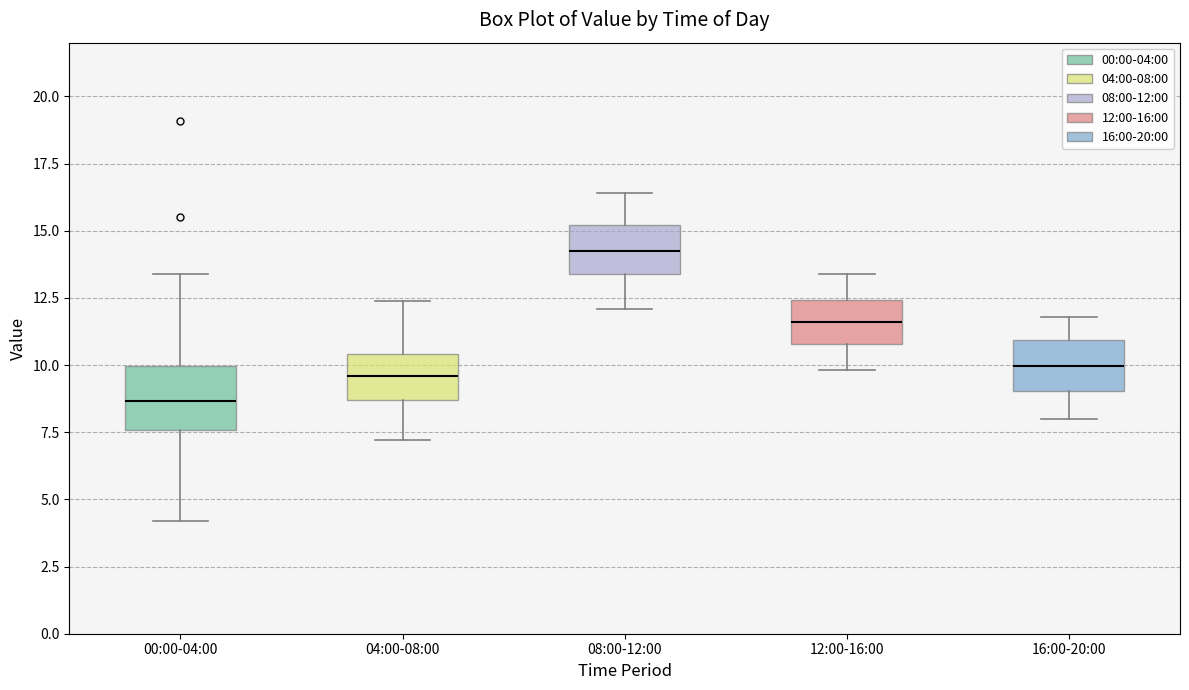

Reading left to right, transcribe this box plot: for each box, give where its median line is, the range the box spans, and where its two whiskers end, as read against the y-axis. The values are not printed on the chart, so give them approximately, as read against the axis.

00:00-04:00: median 8.5, box 7.5 to 10.0, whiskers 4.0 to 13.5
04:00-08:00: median 9.5, box 8.5 to 10.5, whiskers 7.0 to 12.5
08:00-12:00: median 14.5, box 13.5 to 15.0, whiskers 12.0 to 16.5
12:00-16:00: median 11.5, box 11.0 to 12.5, whiskers 10.0 to 13.5
16:00-20:00: median 10.0, box 9.0 to 11.0, whiskers 8.0 to 12.0